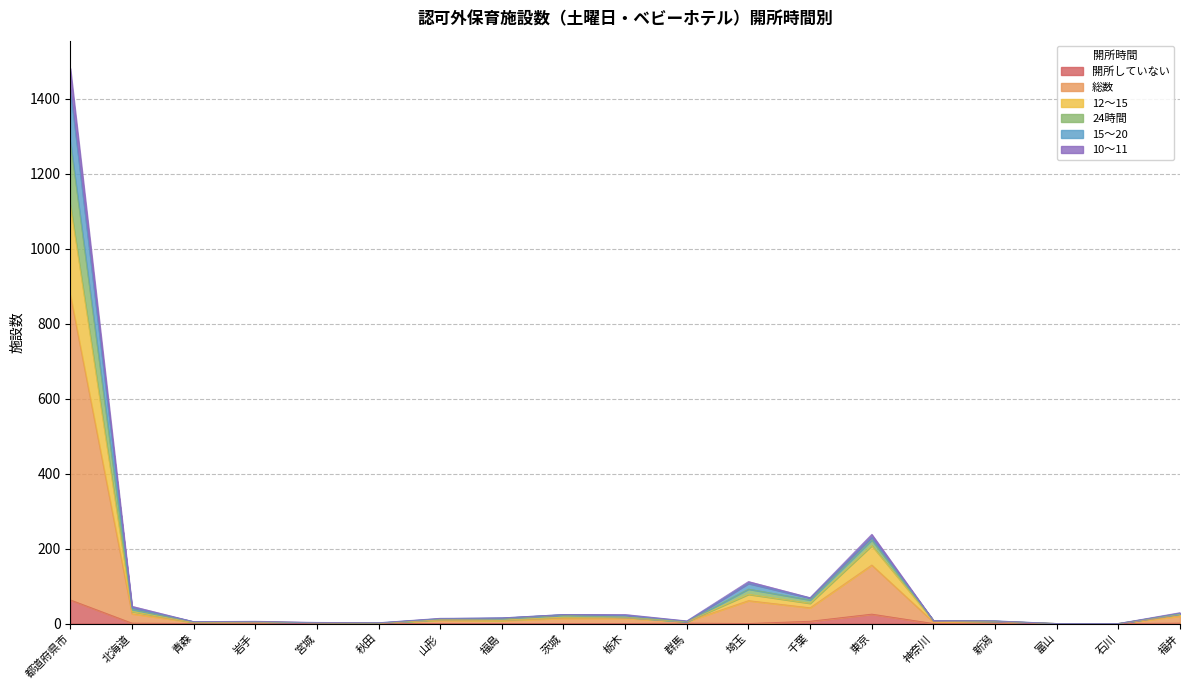

True or false: 開所していない has a value of 0 at 富山.

True